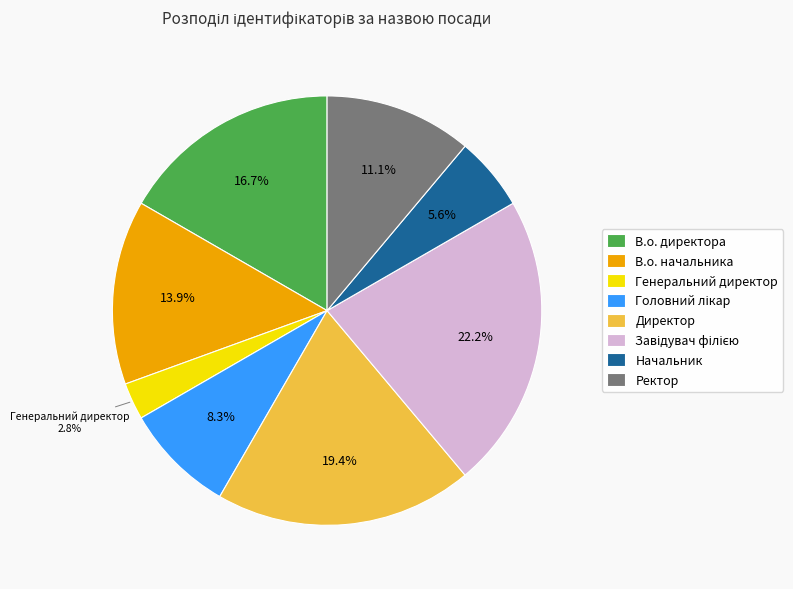

How many slices are in this pie chart?

8